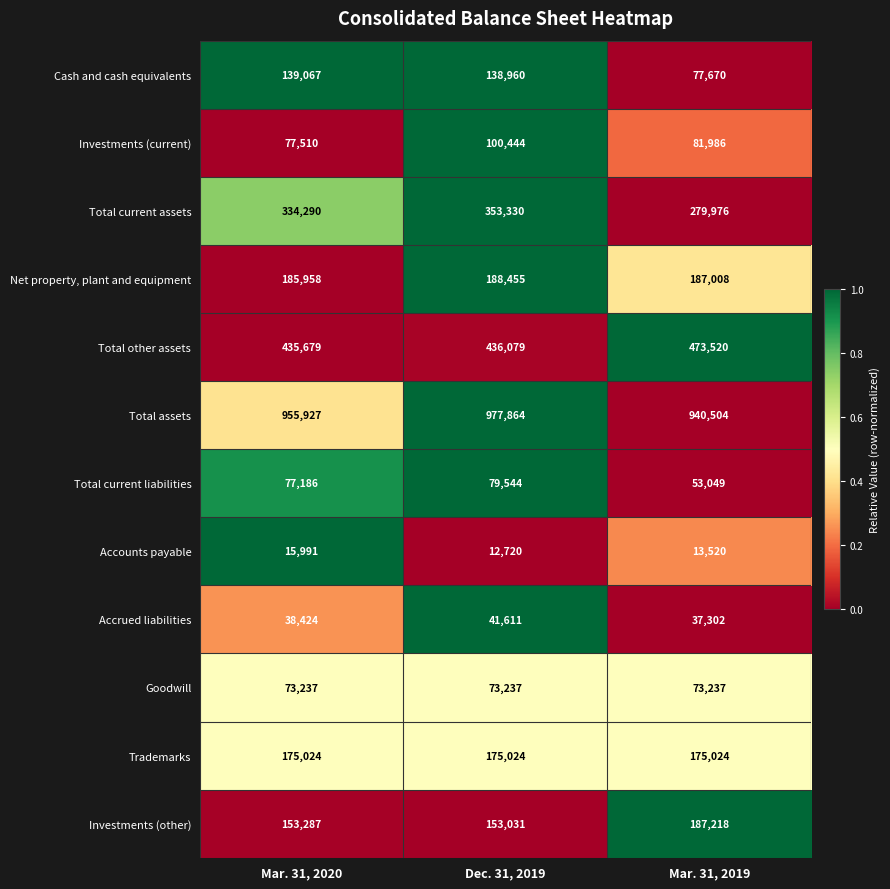

What is the greatest value displayed?

977864